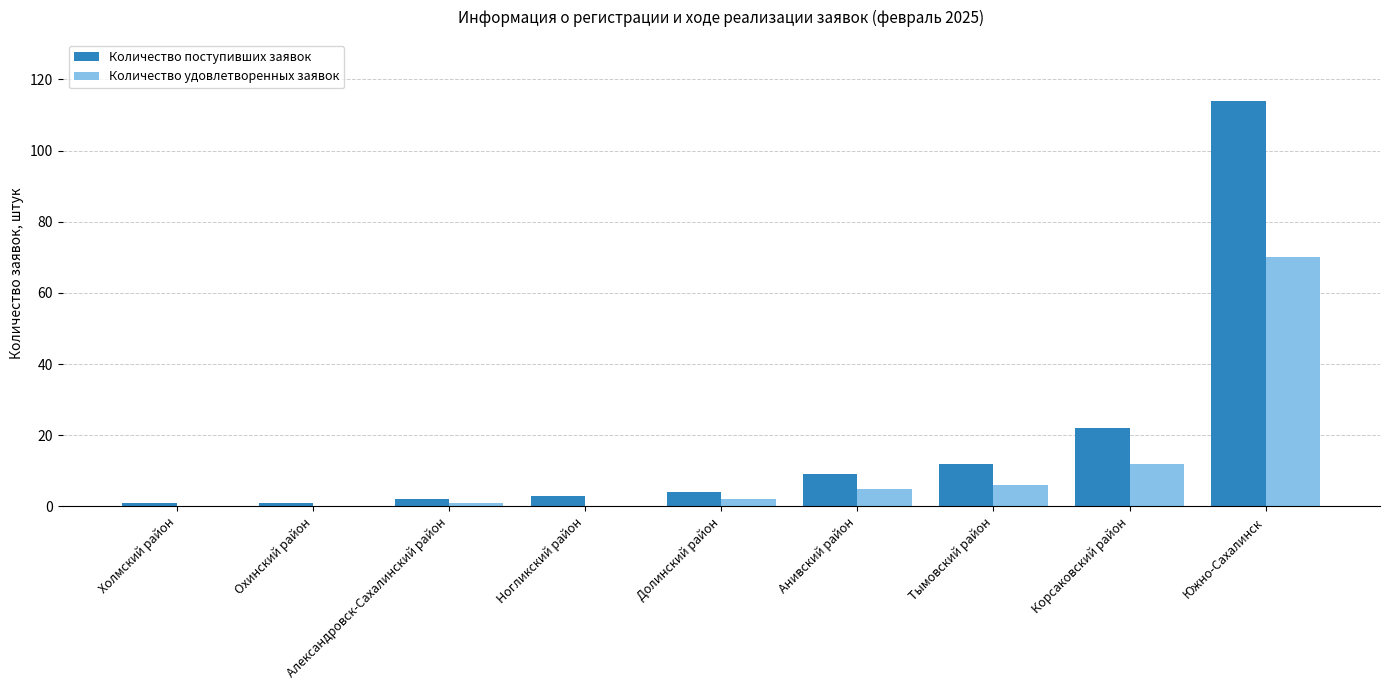

How many groups of bars are there?

9